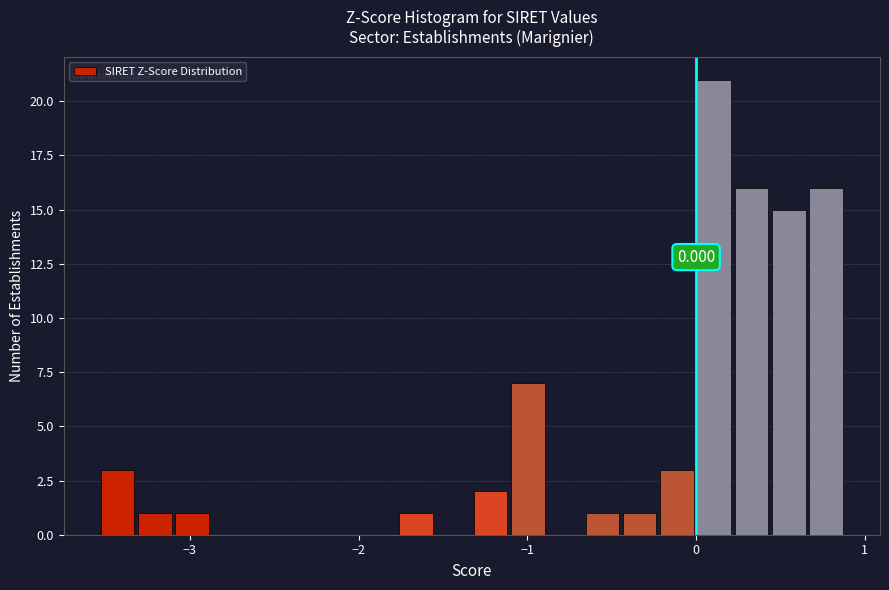

Around what value on the x-axis is the tallest bar? Give the approximate position of its centre, as read against the axis.

0.1